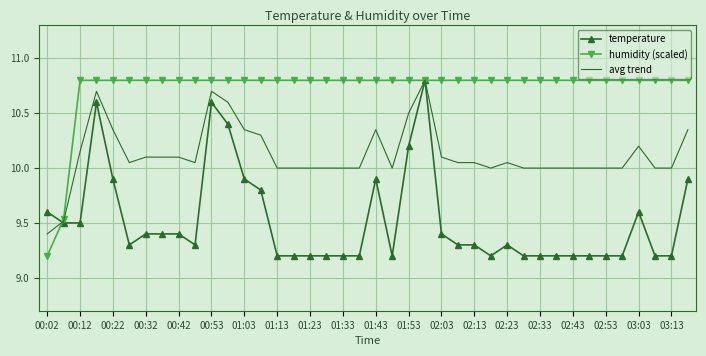

Rank the series by their average value, from highest to lowest.

humidity (scaled), avg trend, temperature